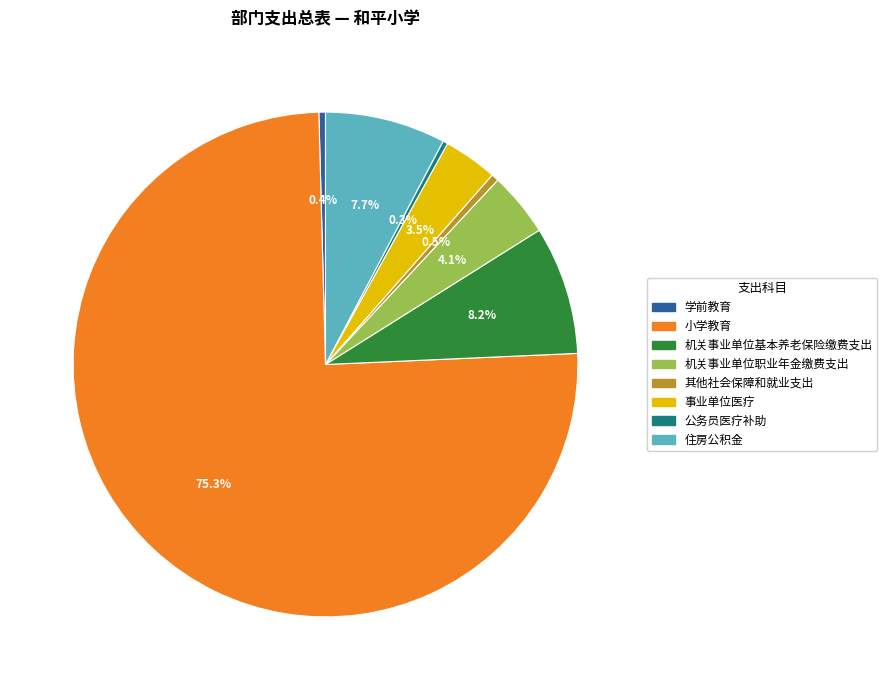

Combined, what portion of the pie is 机关事业单位职业年金缴费支出 and 公务员医疗补助?

4.4%